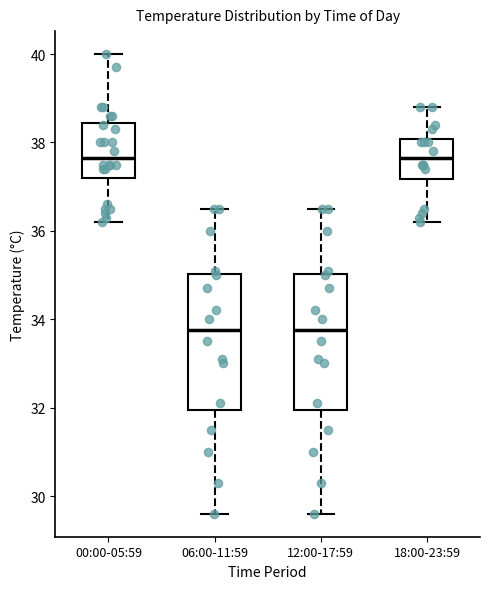

Where is the upper edge of the box for 06:00-11:59 on the y-axis? The values are not printed on the chart, so give them approximately, as read against the axis.

35.0